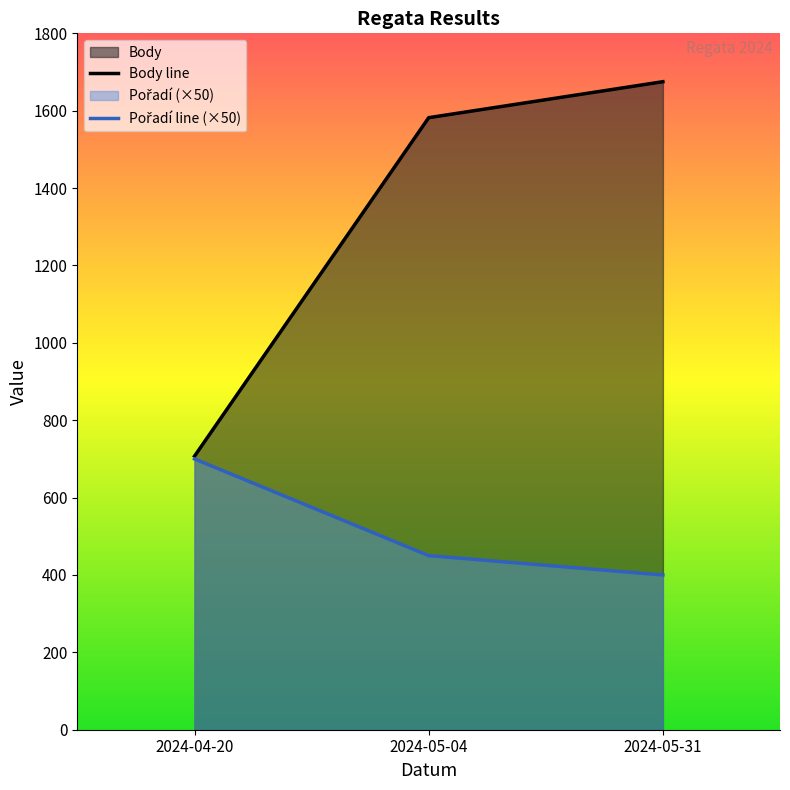

How many lines are shown in the chart?

2